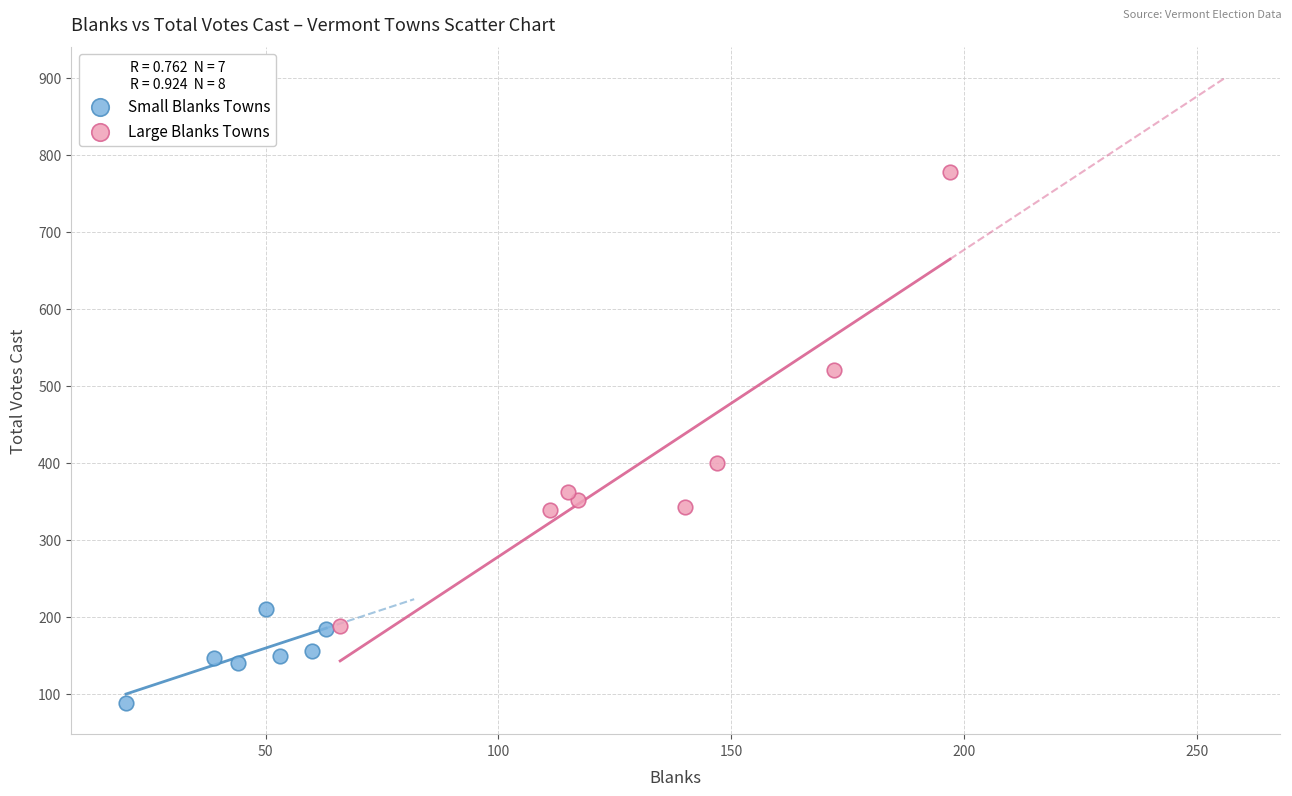

Which series contains the lowest Y value?

Small Blanks Towns